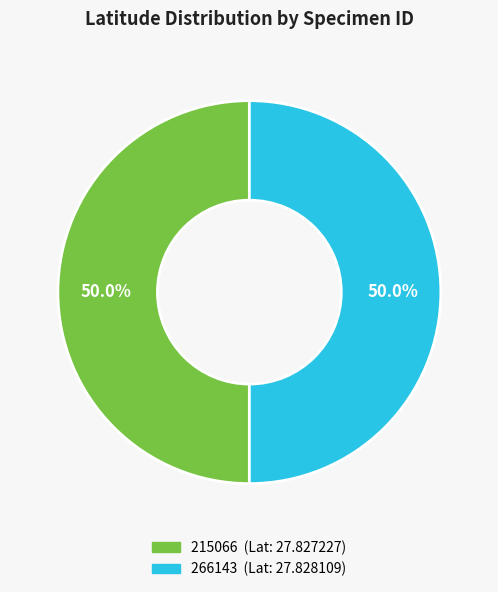

How many segments does this pie chart have?

2